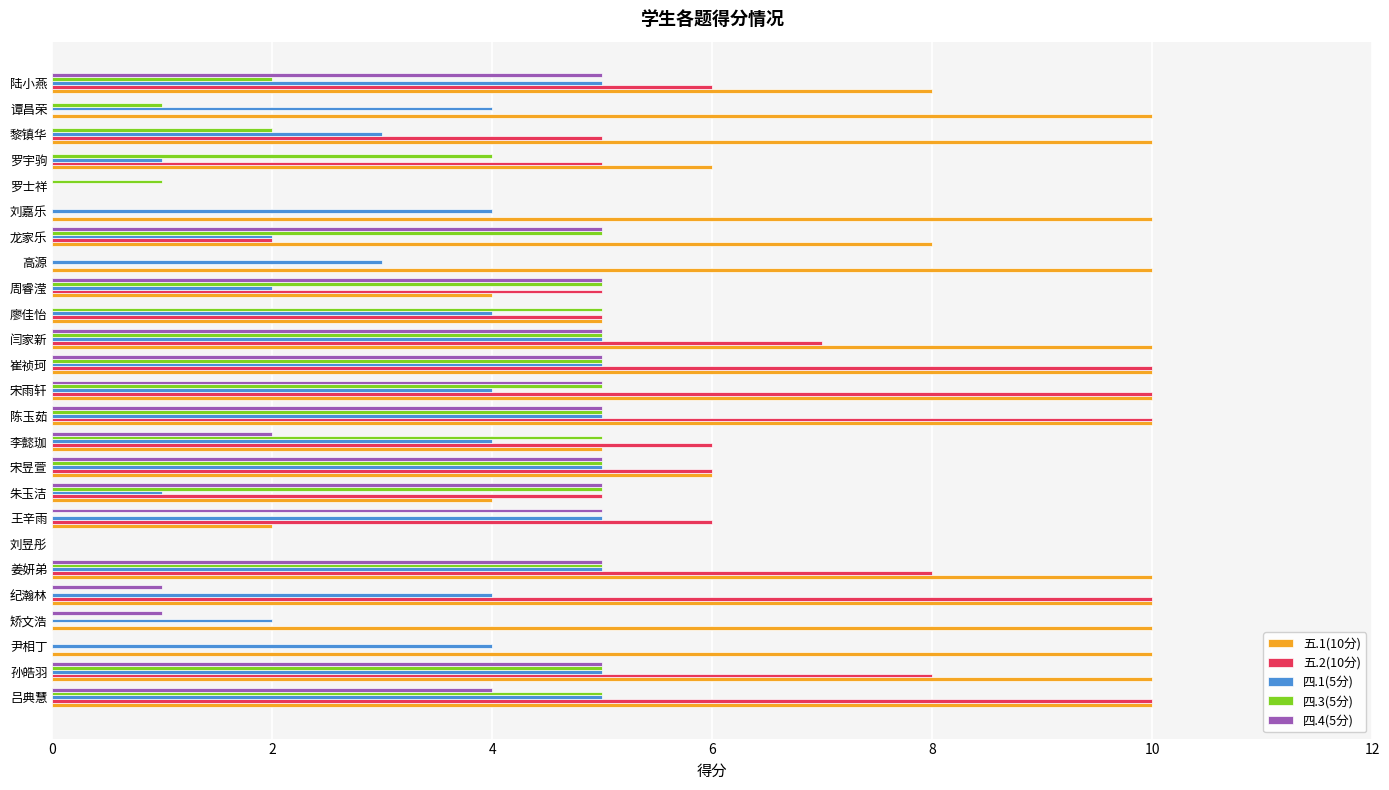

Is it true that 四.1(5分) equals 7 at 崔祯珂?

False